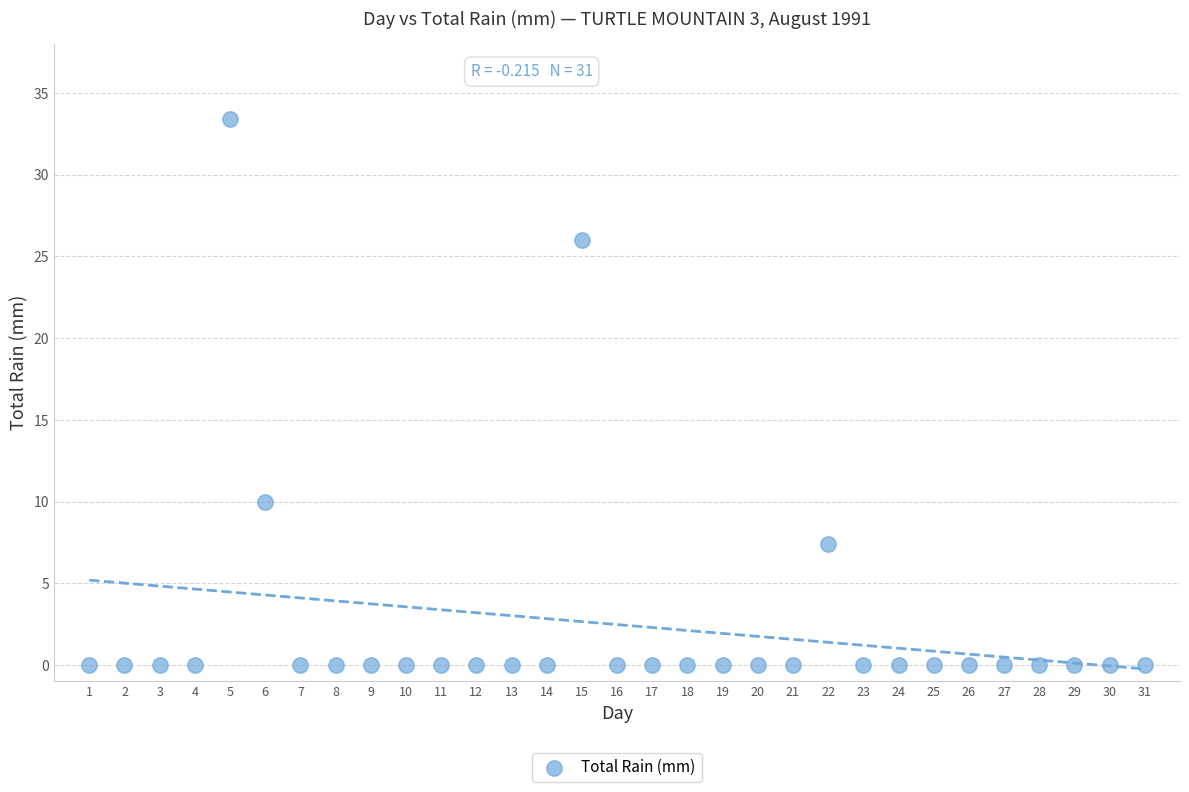

What Y value in the scatter plot is closest to 16?

10.0